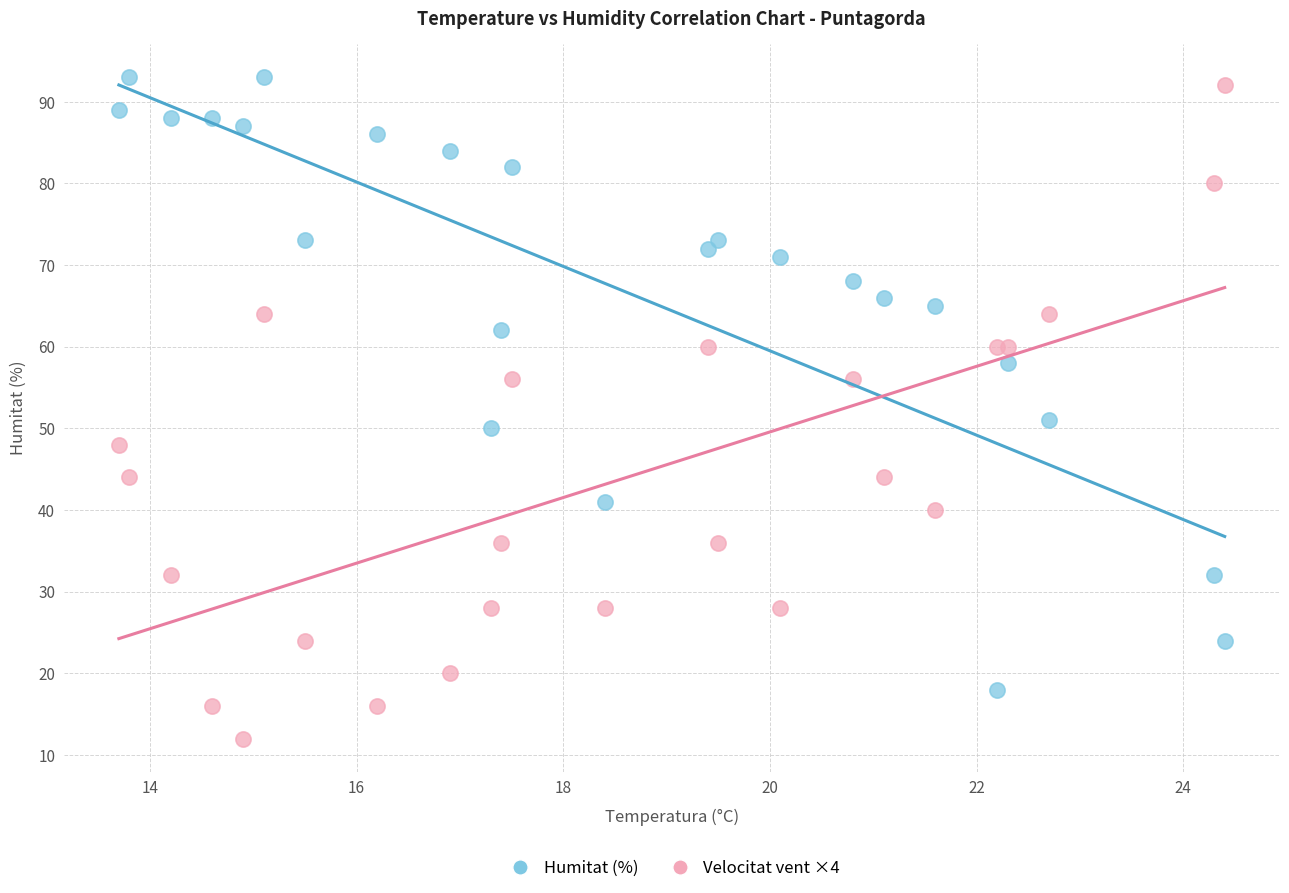

Across all series, what Y value is closest to 52?

51